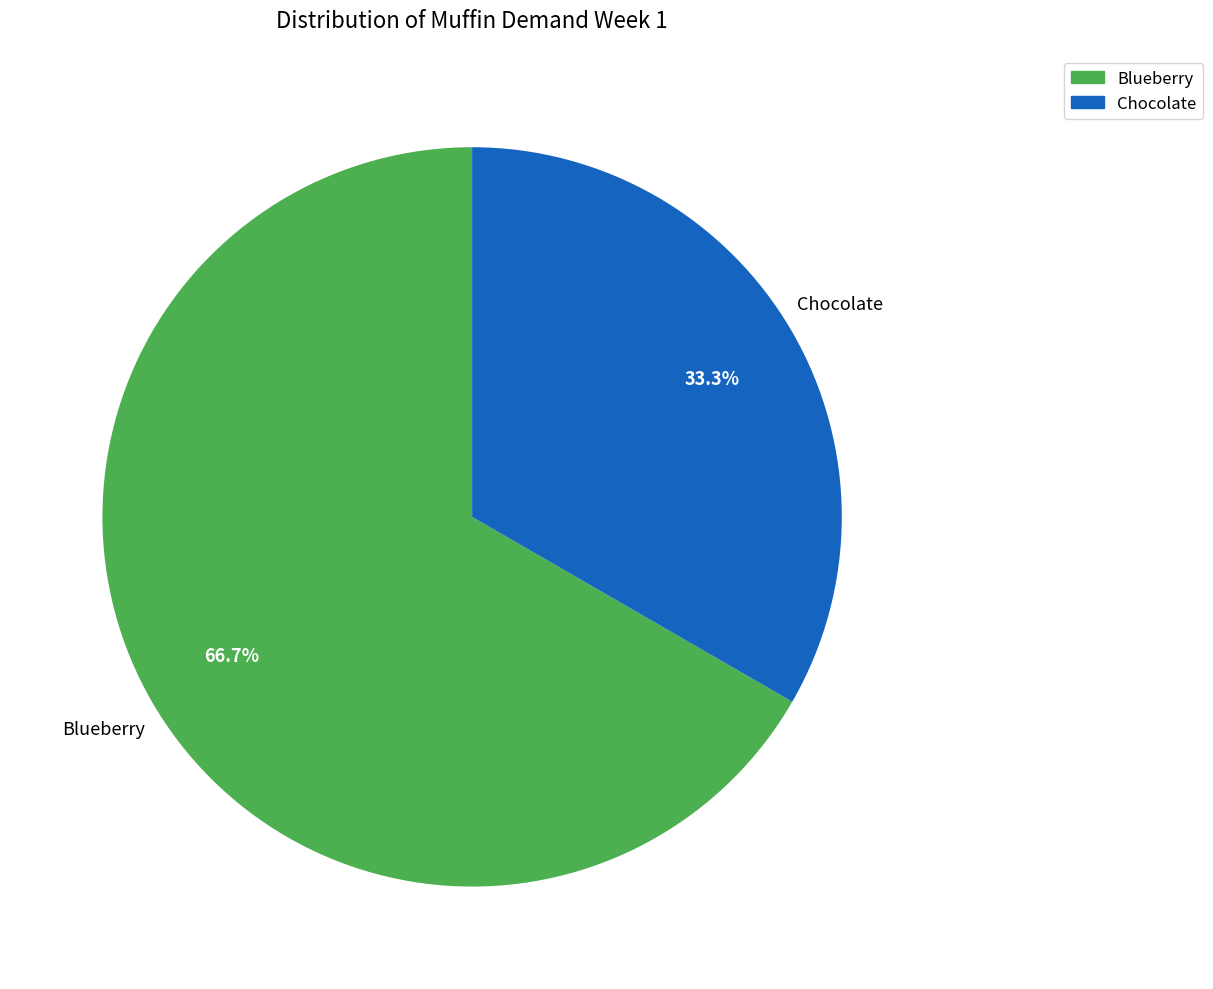

To the nearest percent, what is the difference between the Chocolate and Blueberry slice percentages?

33%